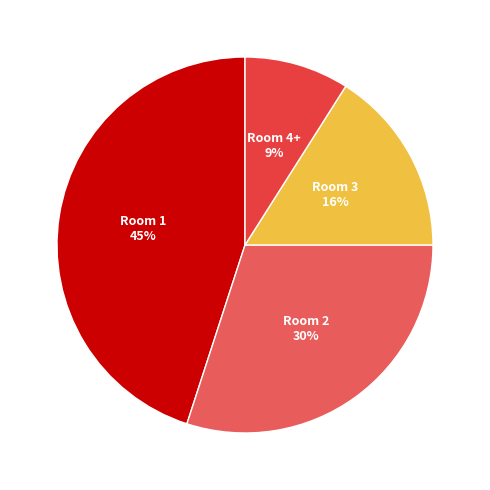

To the nearest percent, what portion does Room 2 represent?

30%